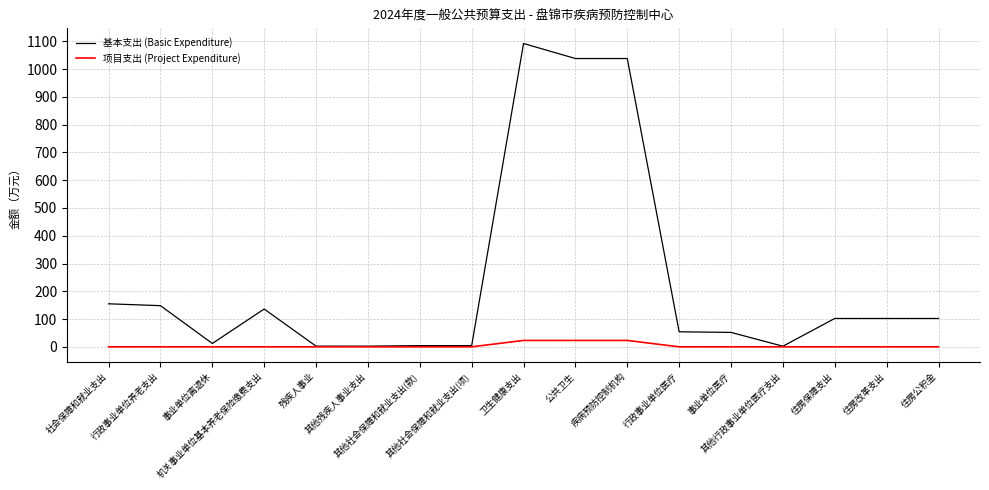

List the series in order of their overall mean, highest first.

基本支出 (Basic Expenditure), 项目支出 (Project Expenditure)